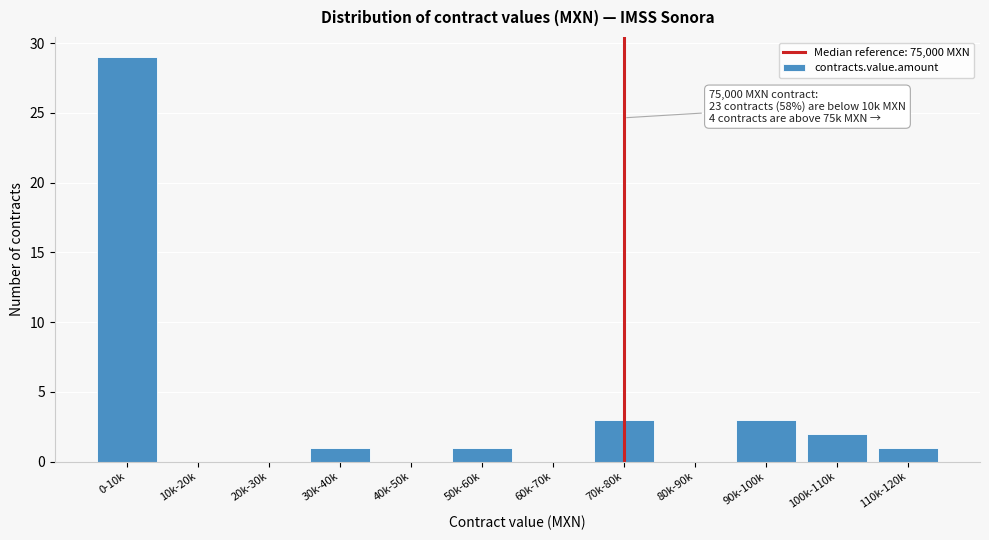

Reading left to right, transcribe all the data shown in this chart.

0-10k=29	10k-20k=0	20k-30k=0	30k-40k=1	40k-50k=0	50k-60k=1	60k-70k=0	70k-80k=3	80k-90k=0	90k-100k=3	100k-110k=2	110k-120k=1